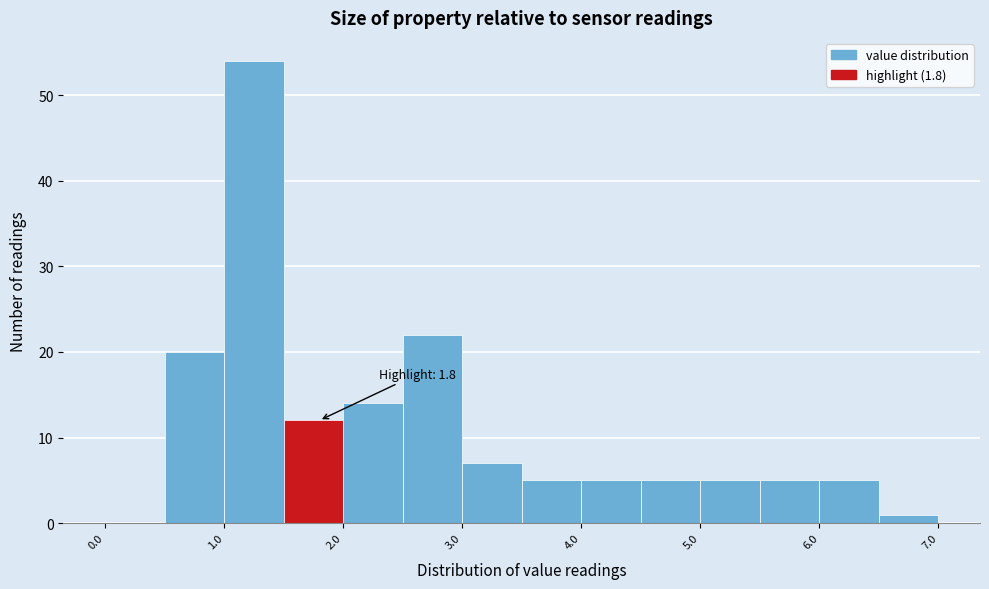

Which range on the x-axis has the tallest bar?

1.0 to 1.5